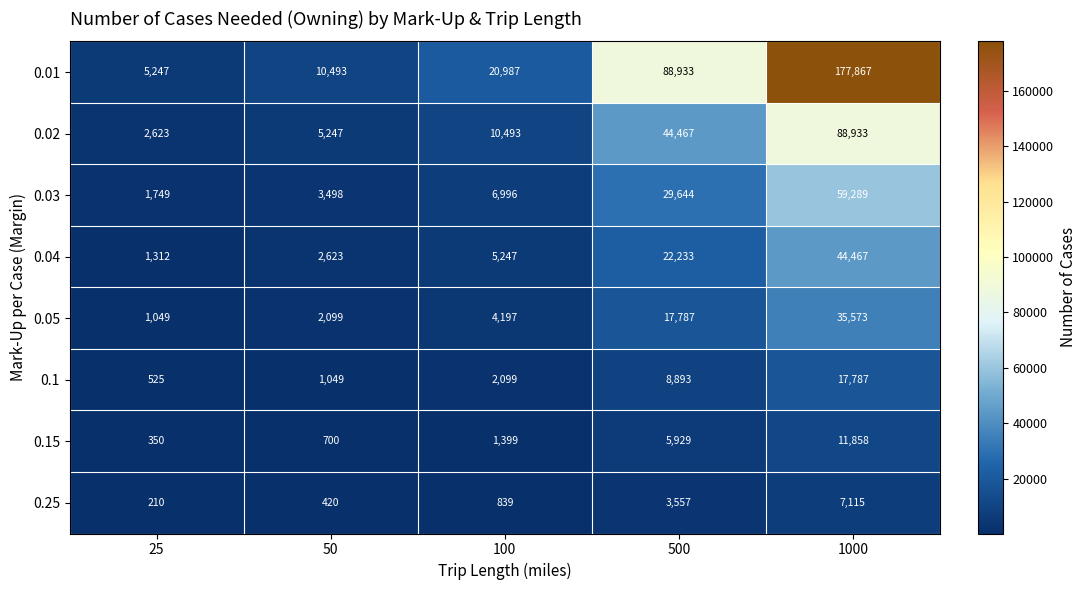

Which series changed the most between 25 and 100?

0.01